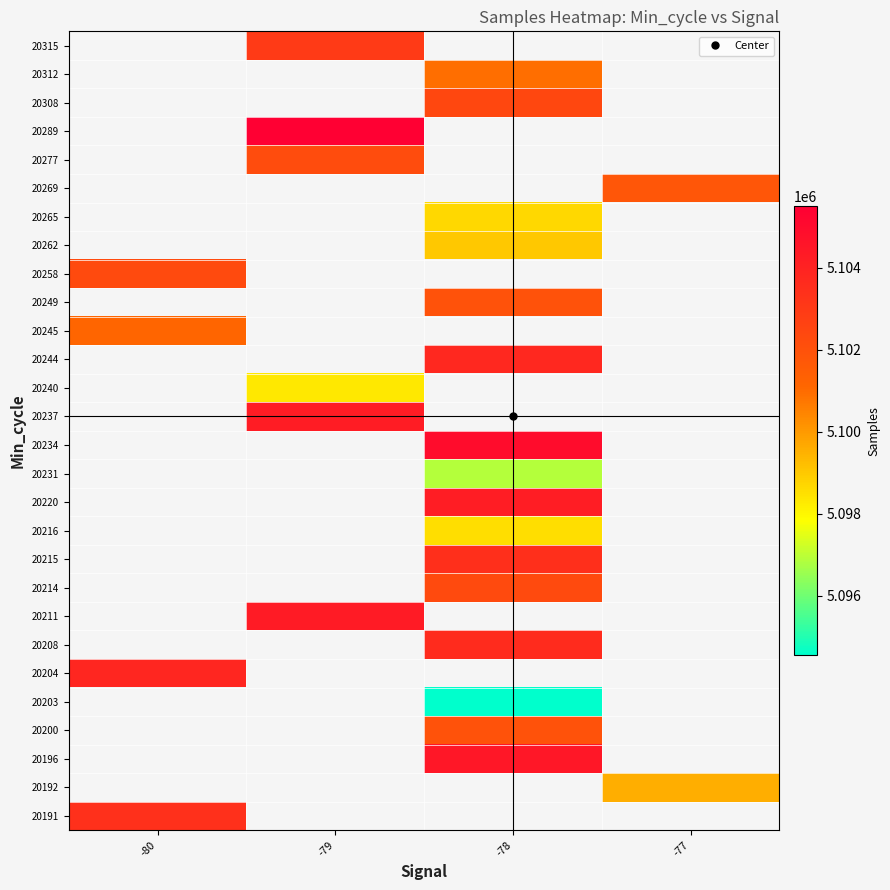

What is the minimum value shown in the chart?

5094553.0